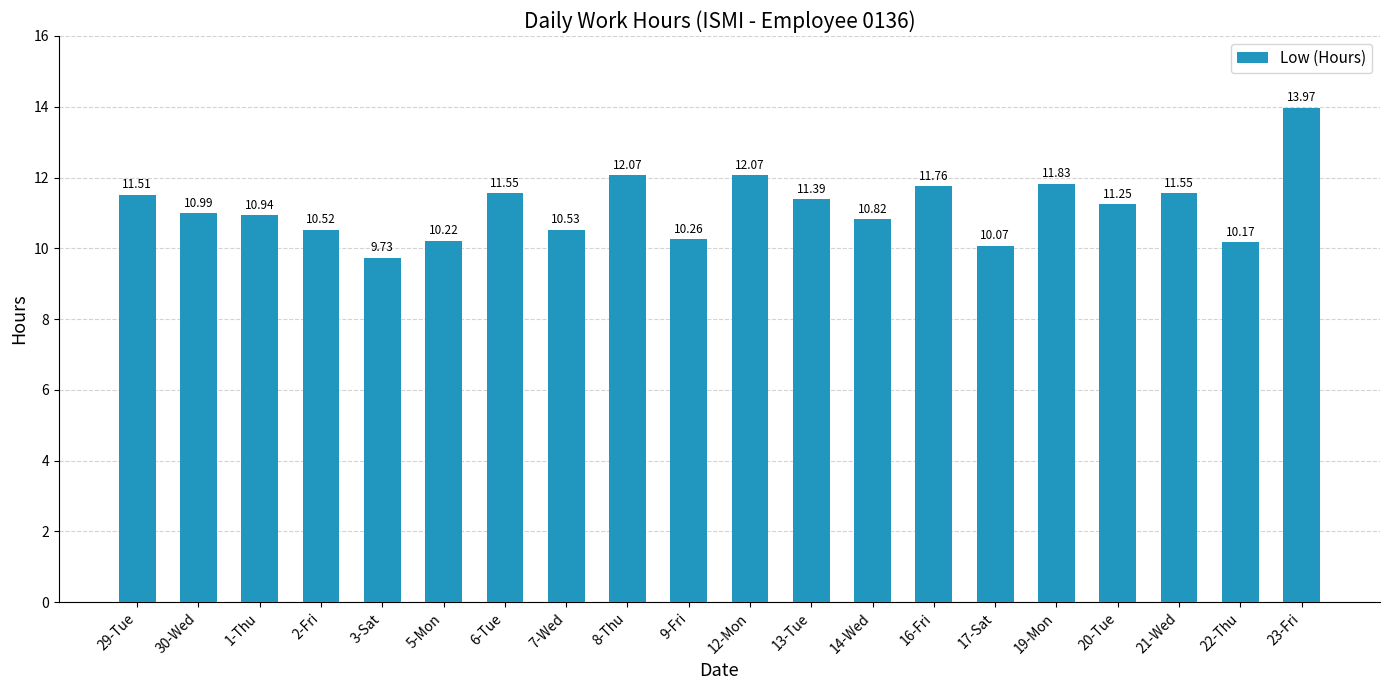

Which category has the lowest value across all series?

3-Sat